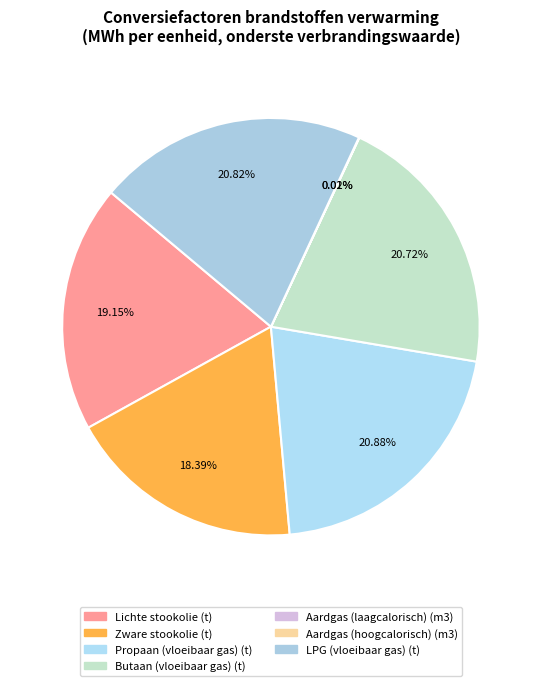

The Butaan (vloeibaar gas) (t) slice represents 35% of the pie. True or false?

False